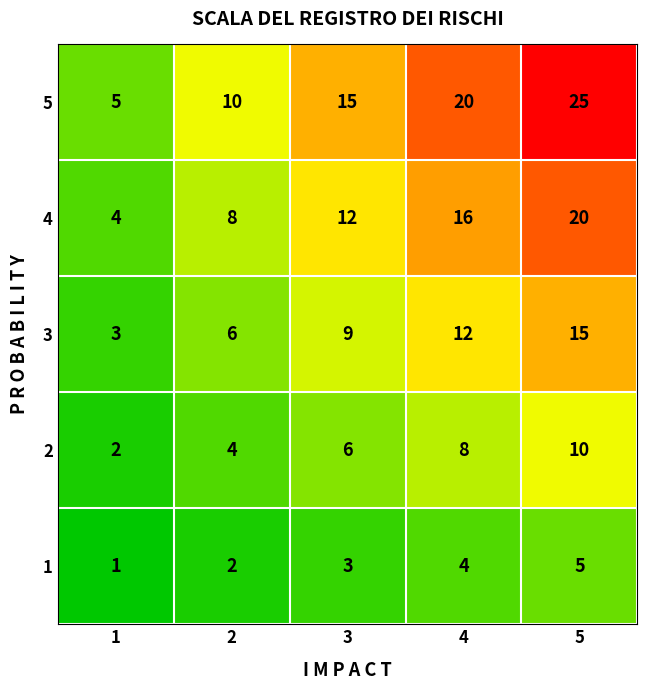

Between 1 and 3, which series saw the biggest shift?

5